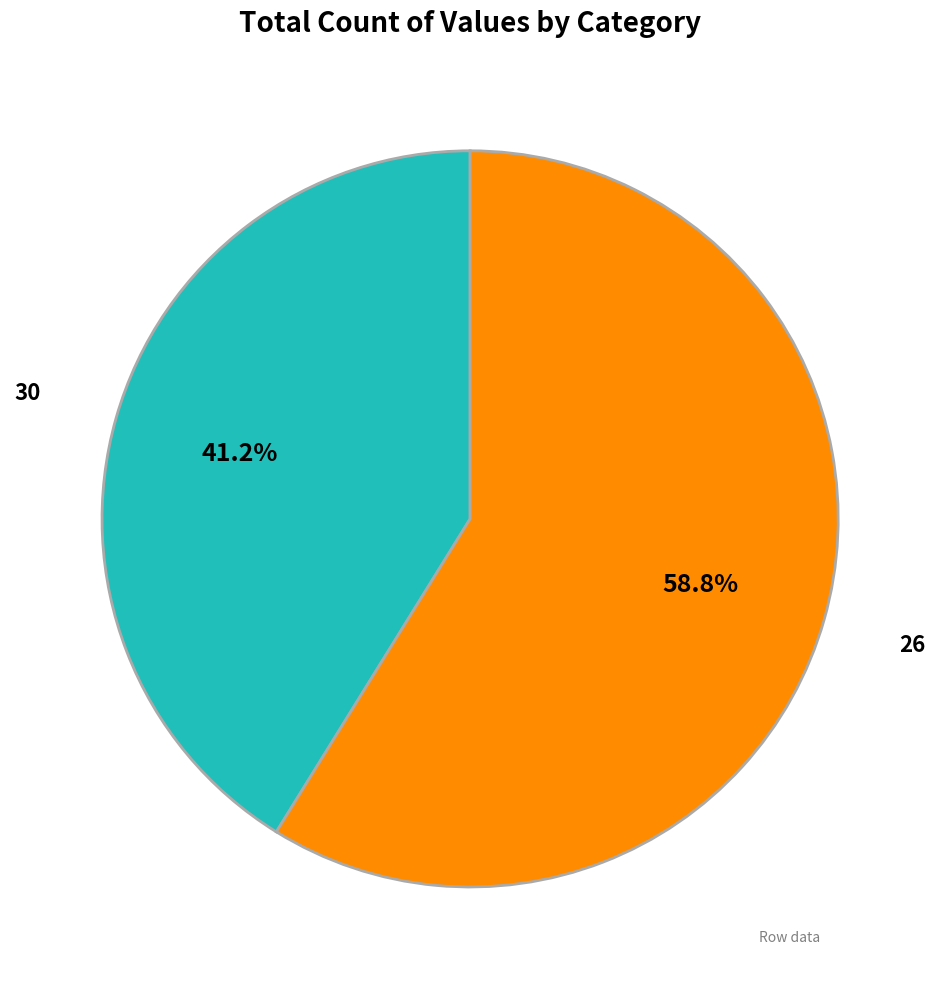

To the nearest percent, what is the difference between the 26 and 30 slice percentages?

18%